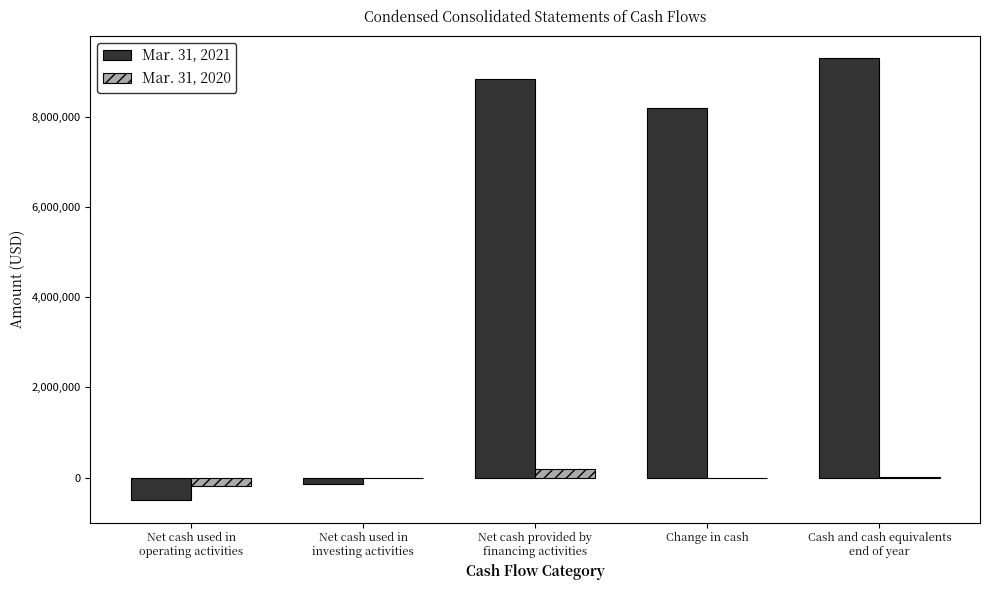

The Mar. 31, 2020 series shows -181035 at Net cash used in
operating activities. True or false?

True